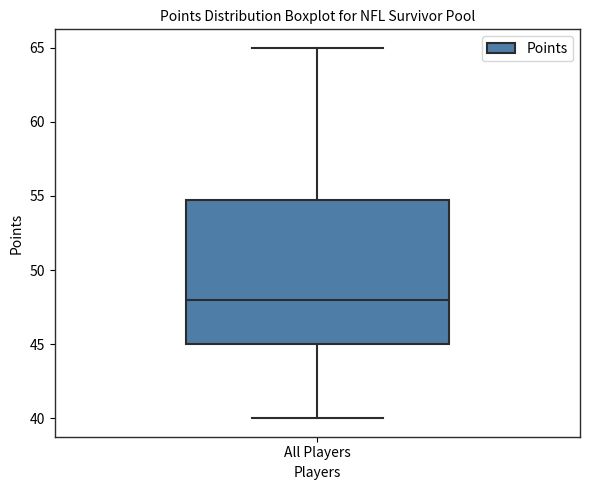

Where does the lower whisker of the box for All Players end on the y-axis? The values are not printed on the chart, so give them approximately, as read against the axis.

40